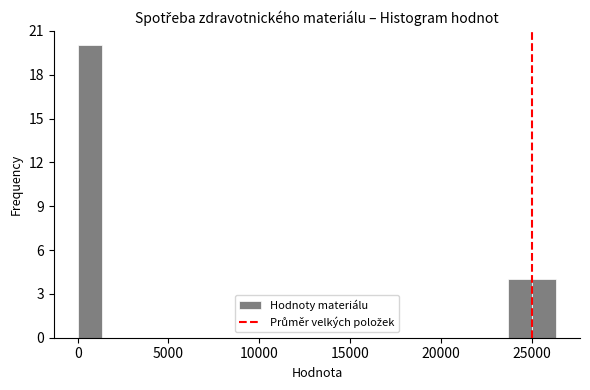

Around what value on the x-axis is the tallest bar? Give the approximate position of its centre, as read against the axis.

500